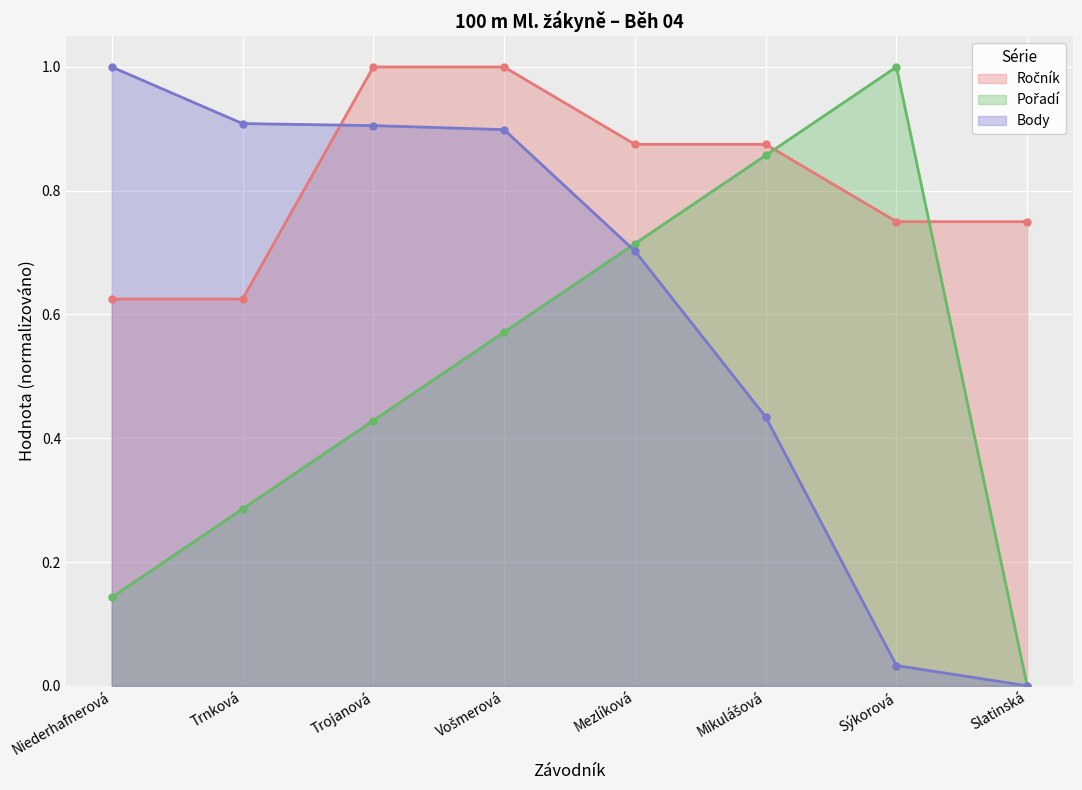

What is the difference between the highest and lowest values at Vošmerová?

0.4